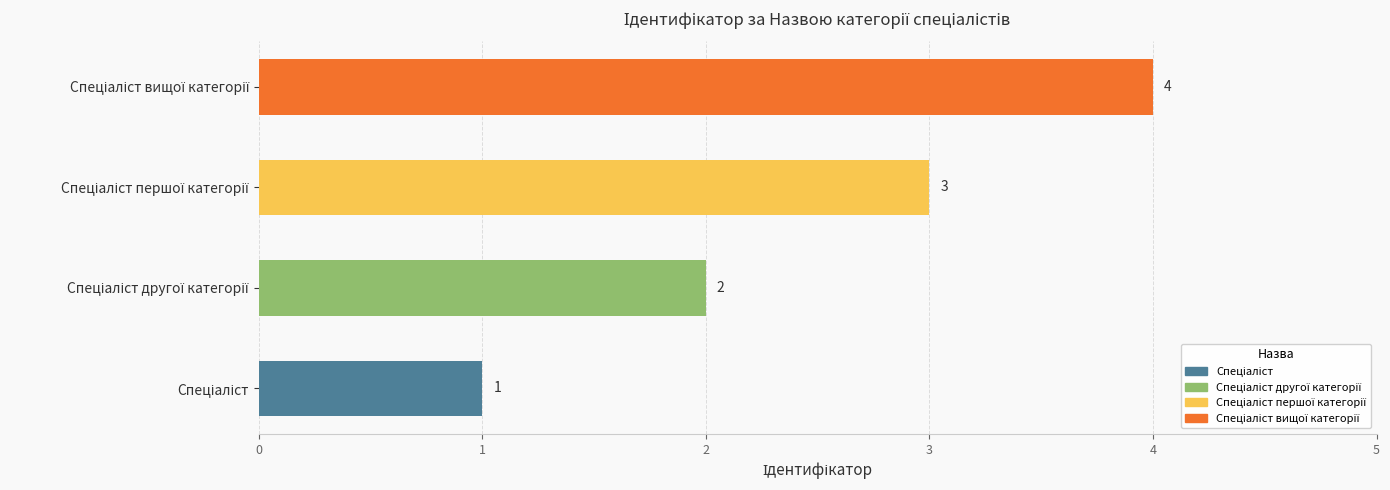

What is the sum of all values?

10